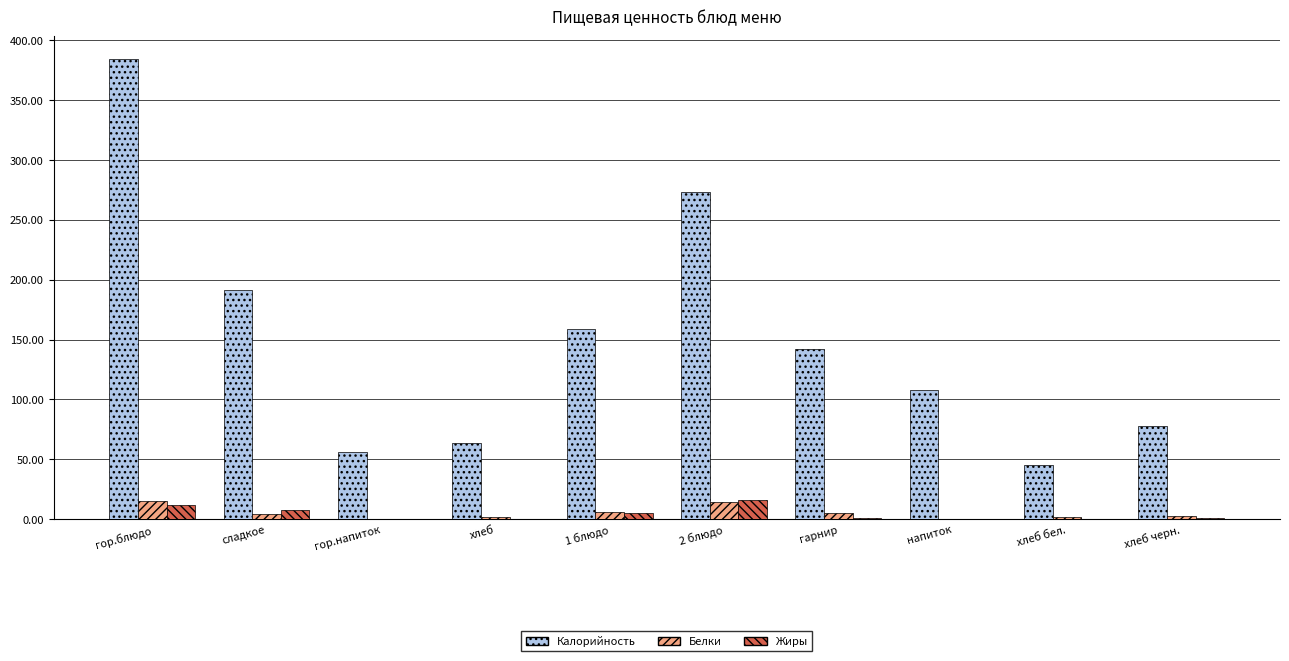

The value of Калорийность at гор.блюдо is 384.0. True or false?

True